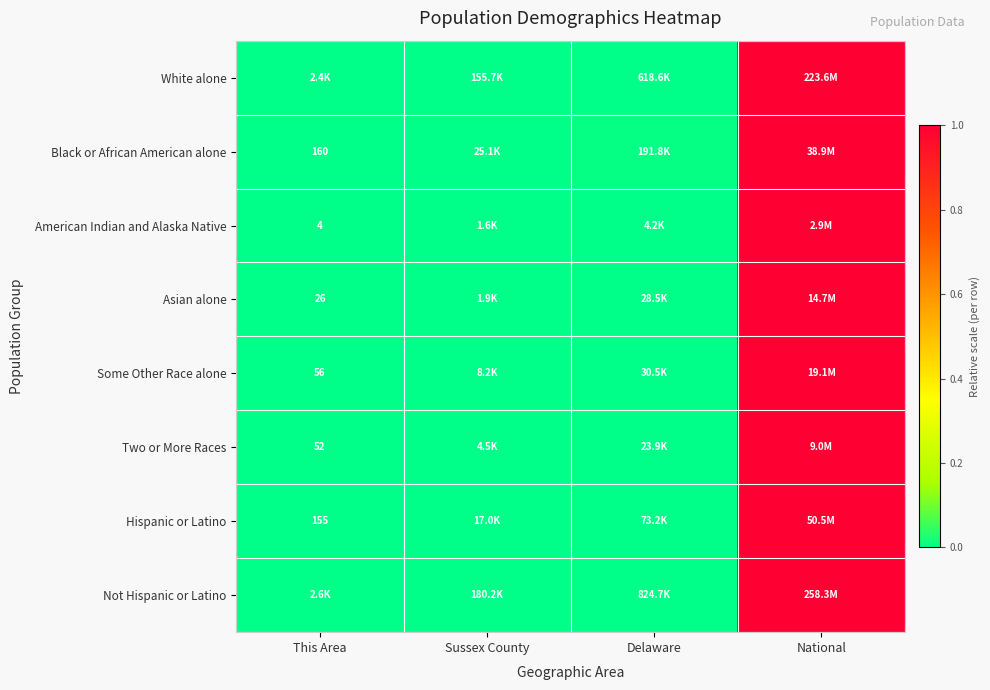

Is the value of Two or More Races at This Area greater than the value of Asian alone at This Area?

Yes